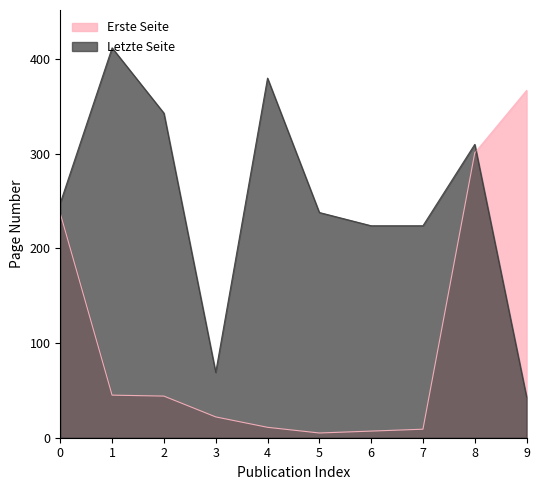

What is the maximum value for Letzte Seite?

412